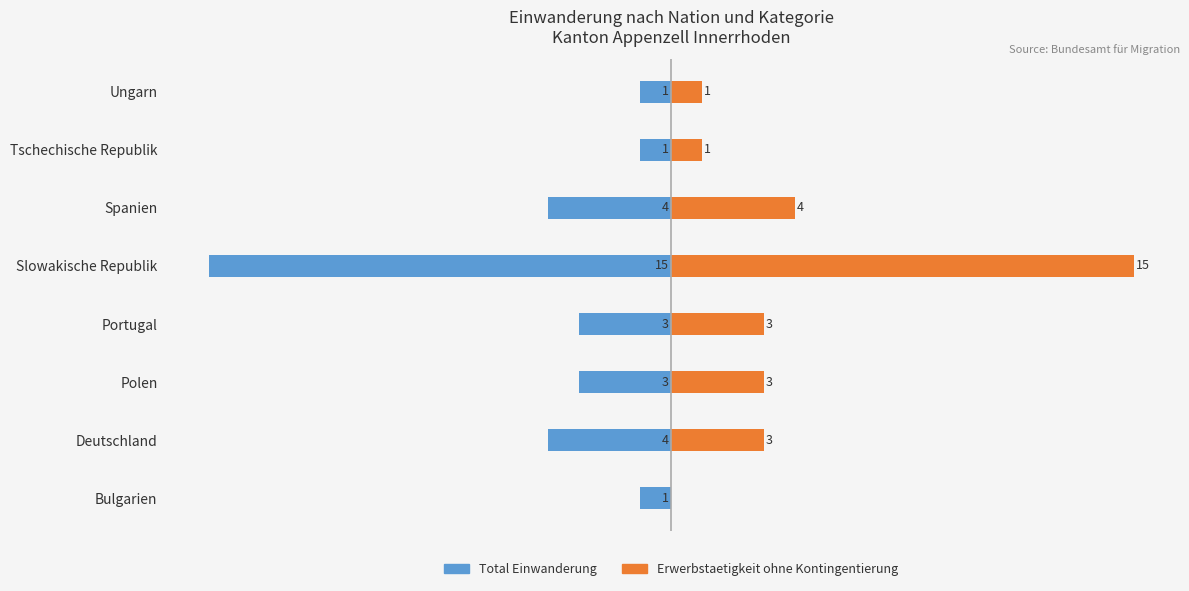

Which series has the largest range (max minus min)?

Erwerbstaetigkeit ohne Kontingentierung